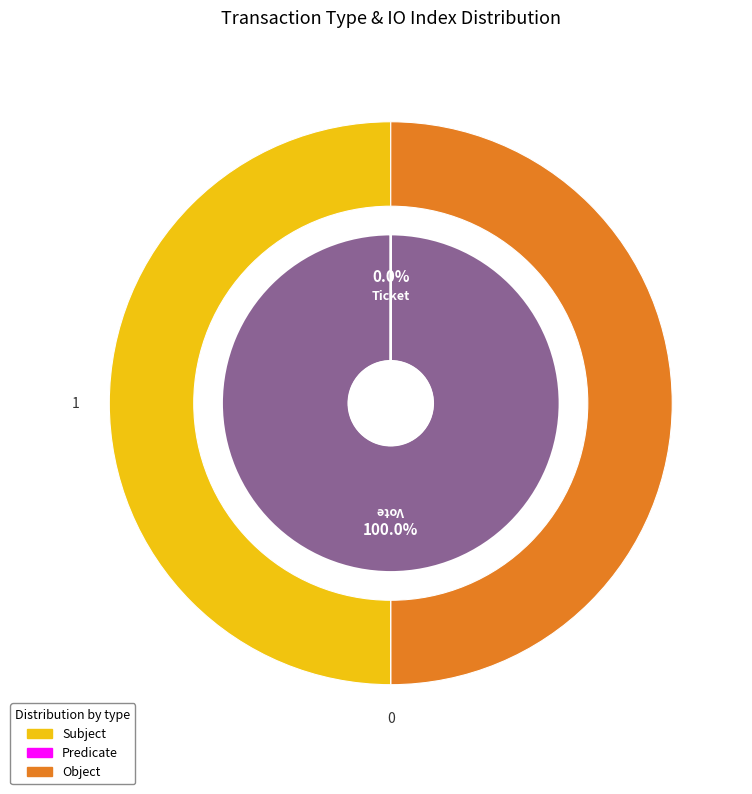

Which category has the biggest portion of the pie?

Vote